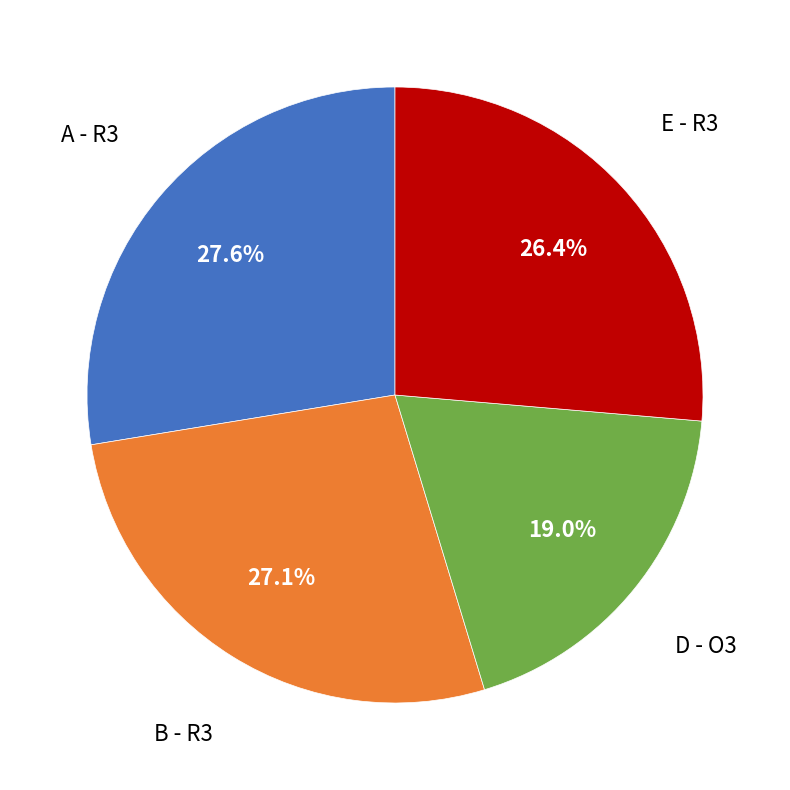

Is there any slice that represents more than half of the pie?

No